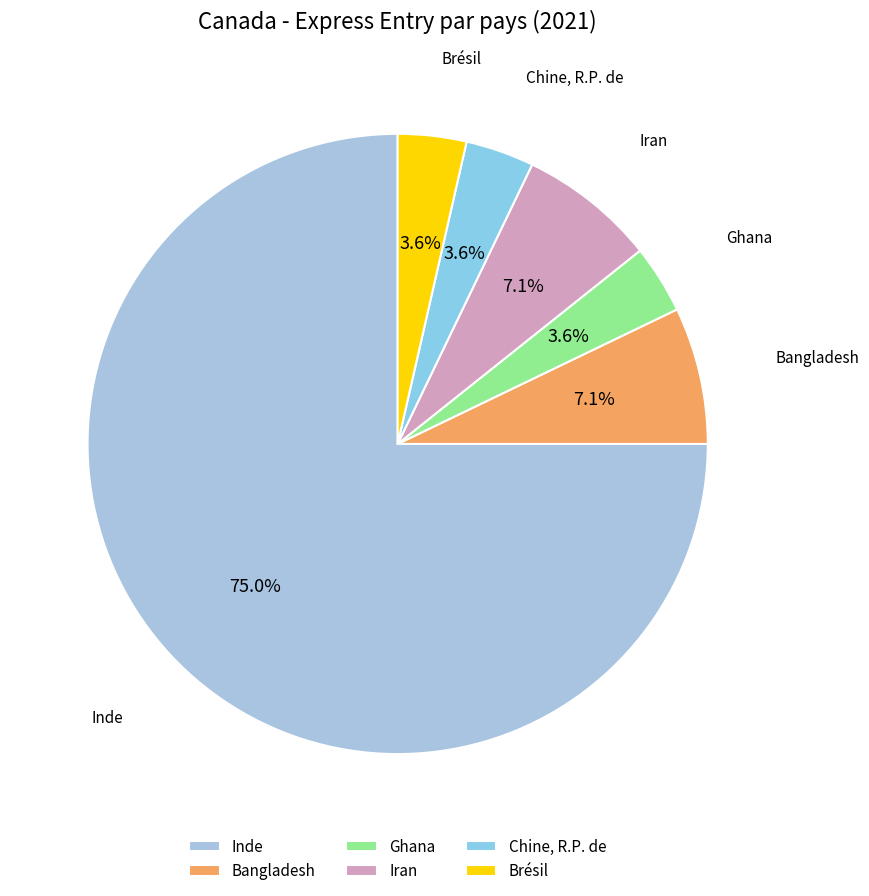

Which category has the biggest portion of the pie?

Inde